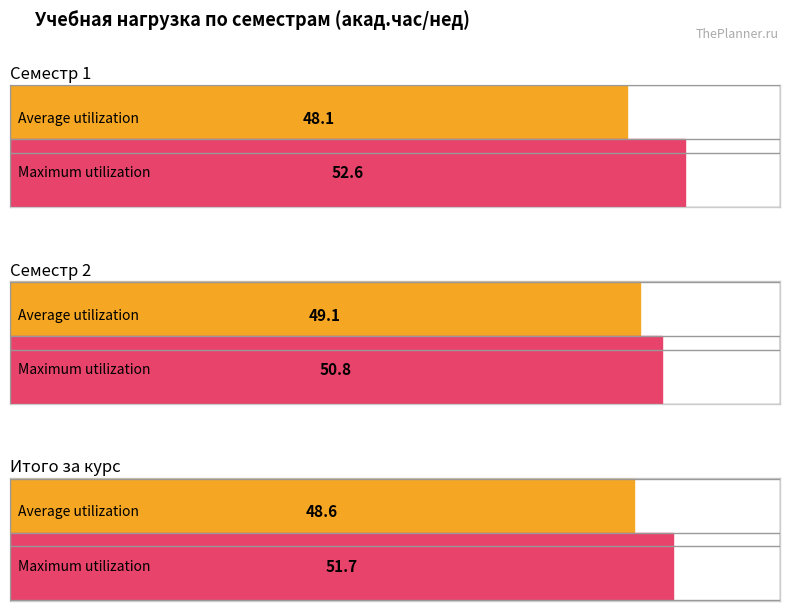

Count the Average utilization values in the range 48 to 49.

2